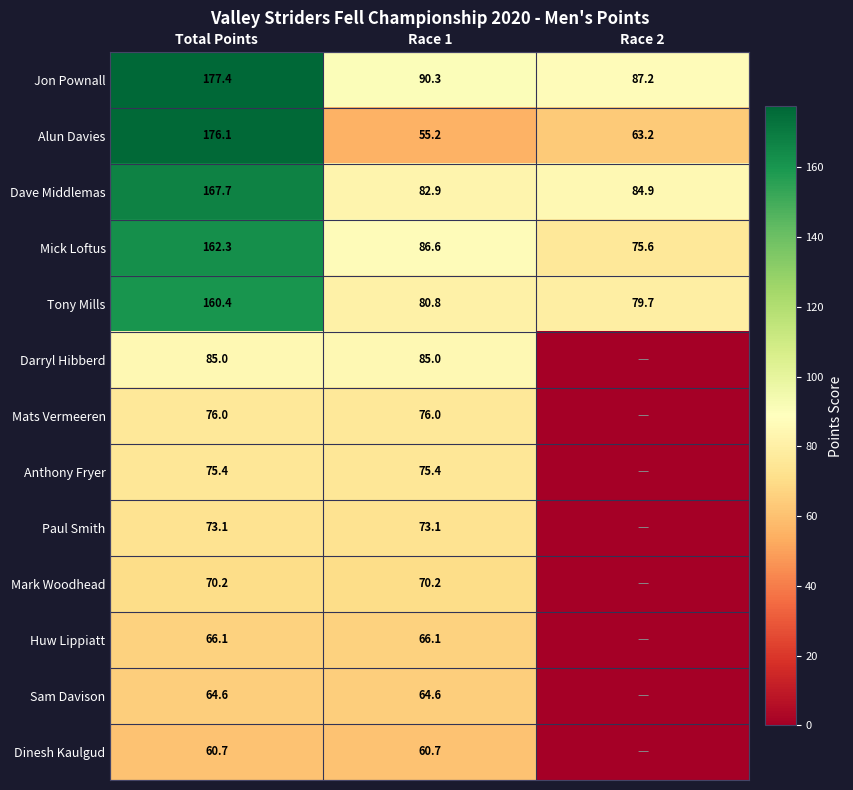

How many data points in Tony Mills are less than 80?

1